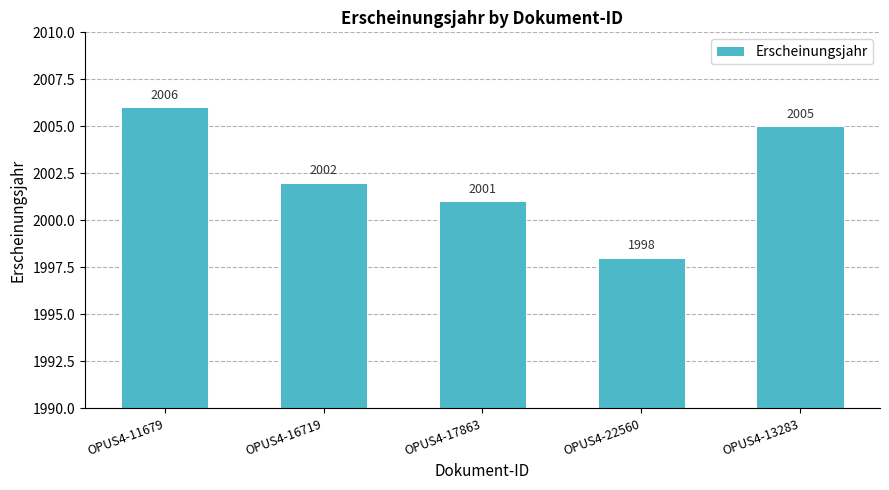

What is the ratio of the value at OPUS4-17863 to the value at OPUS4-11679?

1.0